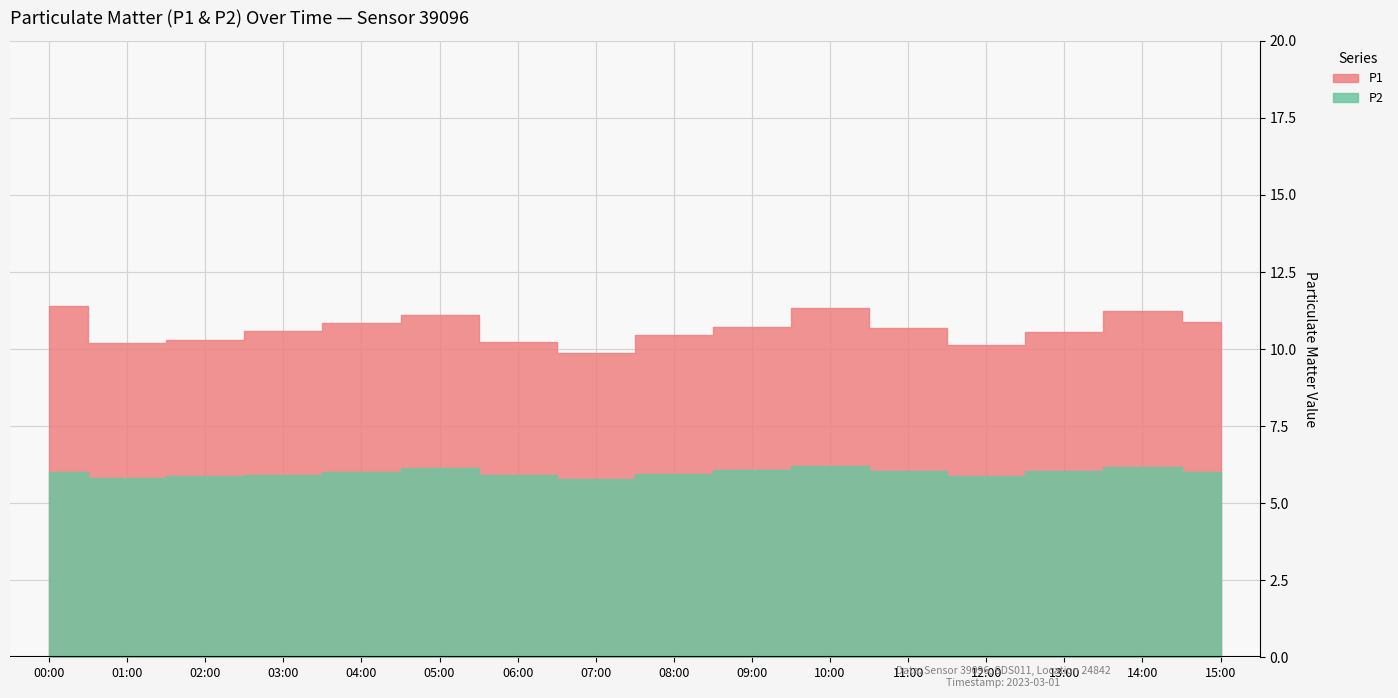

How many series are shown in this chart?

2